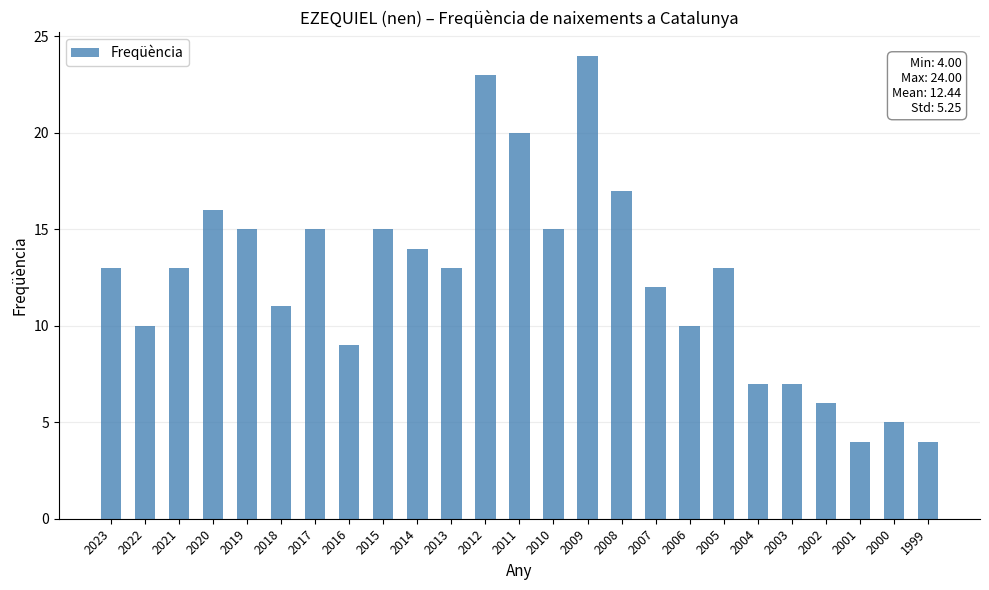

What is the difference between the maximum and minimum values?

20